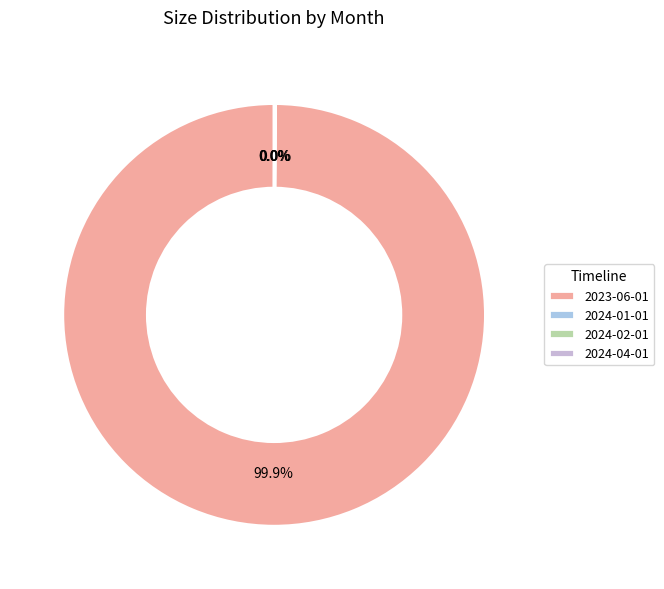

Rank the categories by value from lowest to highest.

2024-01-01, 2024-04-01, 2024-02-01, 2023-06-01